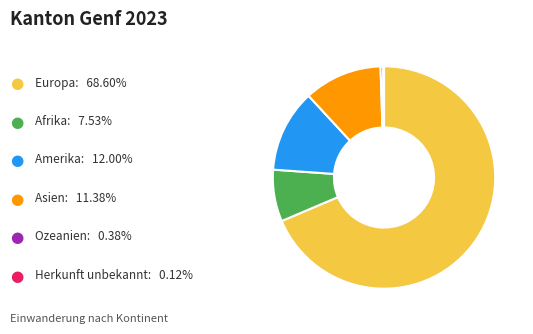

Does any single category account for the majority?

Yes